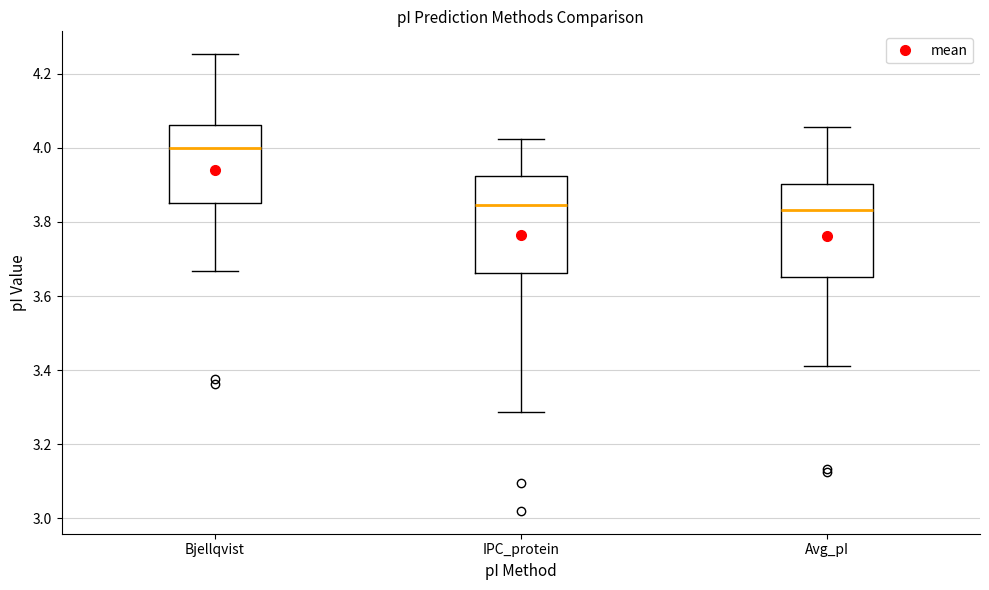

Where does the upper whisker of the box for Bjellqvist end on the y-axis? The values are not printed on the chart, so give them approximately, as read against the axis.

4.26